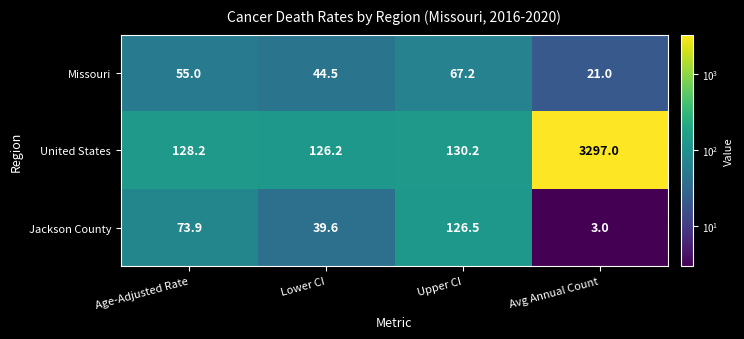

List the labels in order of United States value, largest first.

Avg Annual Count, Upper CI, Age-Adjusted Rate, Lower CI